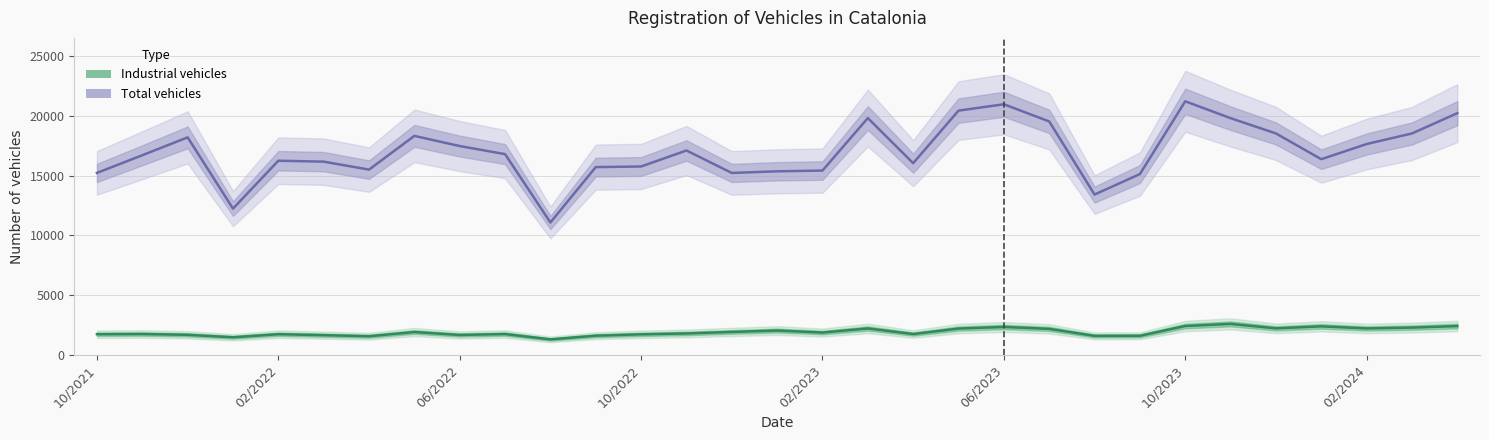

True or false: Industrial vehicles and Total vehicles cross at least once.

False